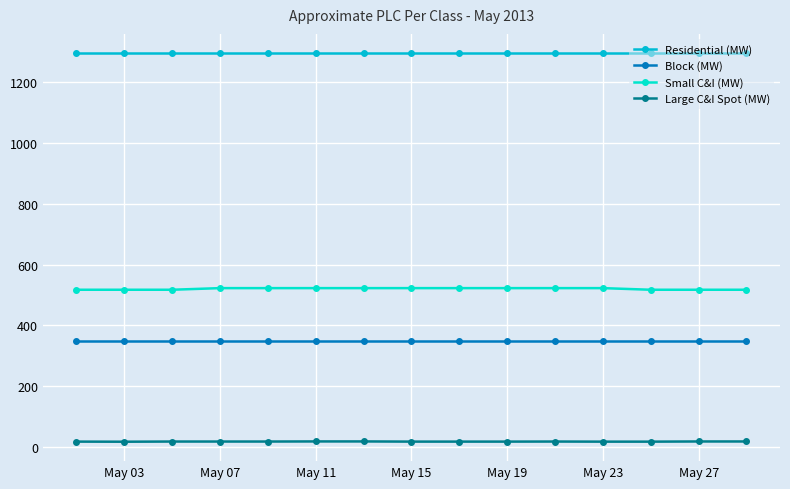

True or false: Small C&I (MW) and Residential (MW) intersect in this chart.

False